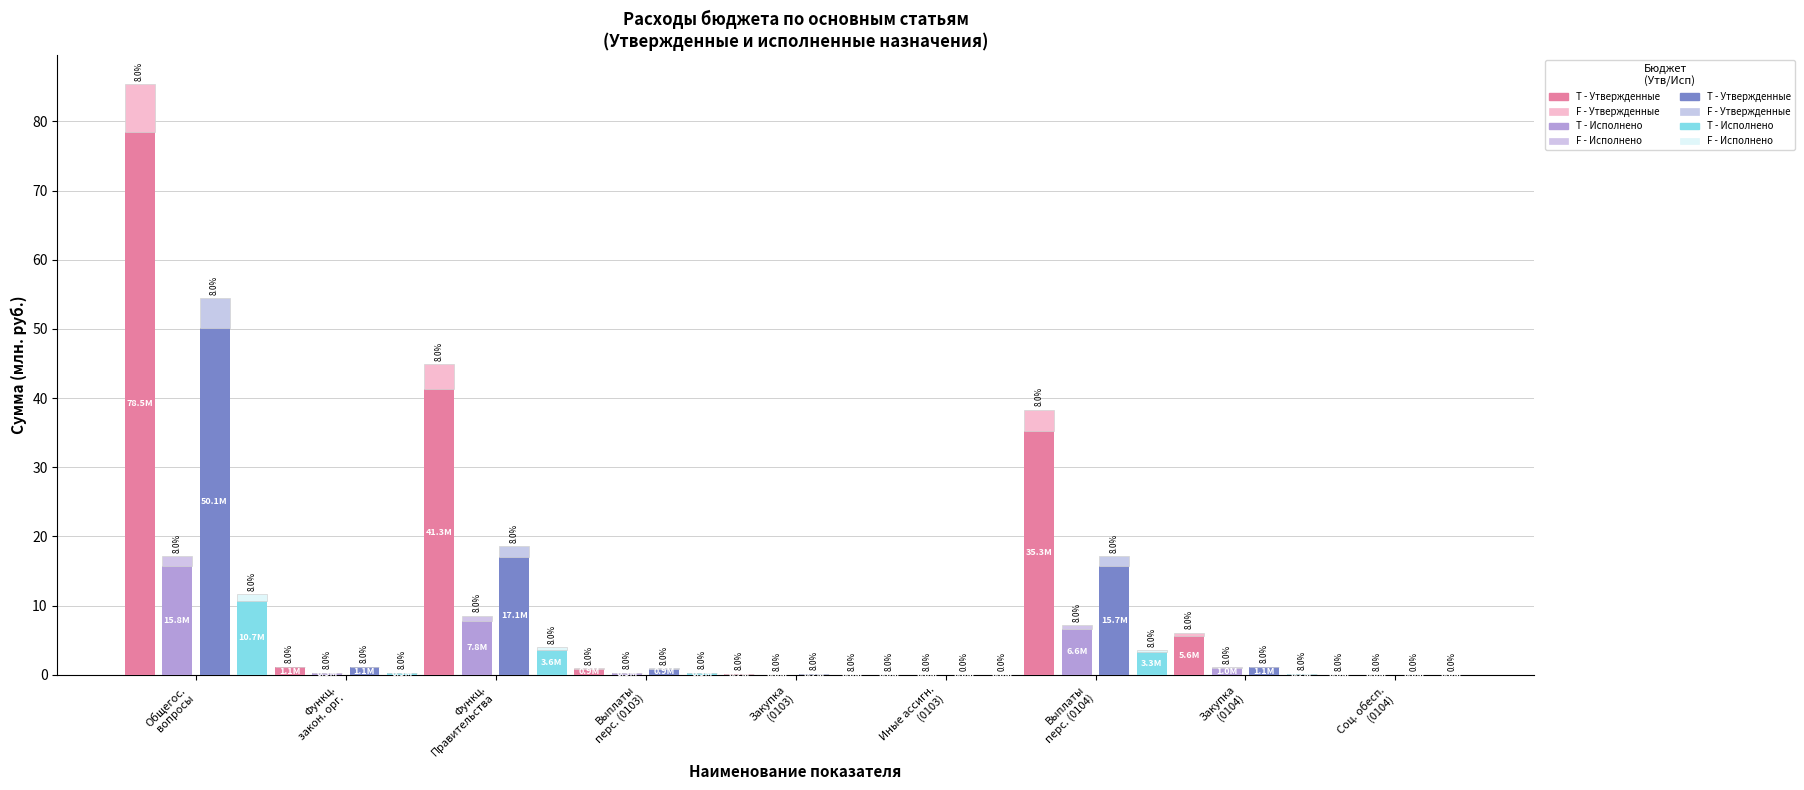

The Утвержденные (муниц. районы) series shows 27.2 at Выплаты перс. (0104). True or false?

False